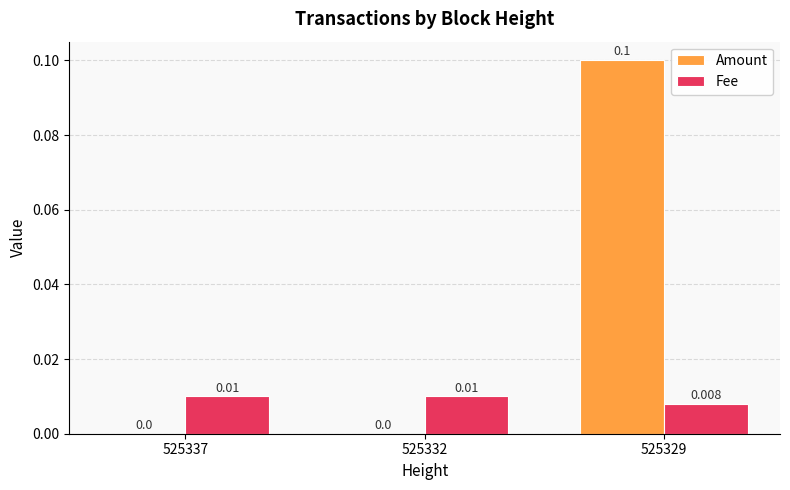

Is the value of Fee at 525329 greater than the value of Amount at 525329?

No